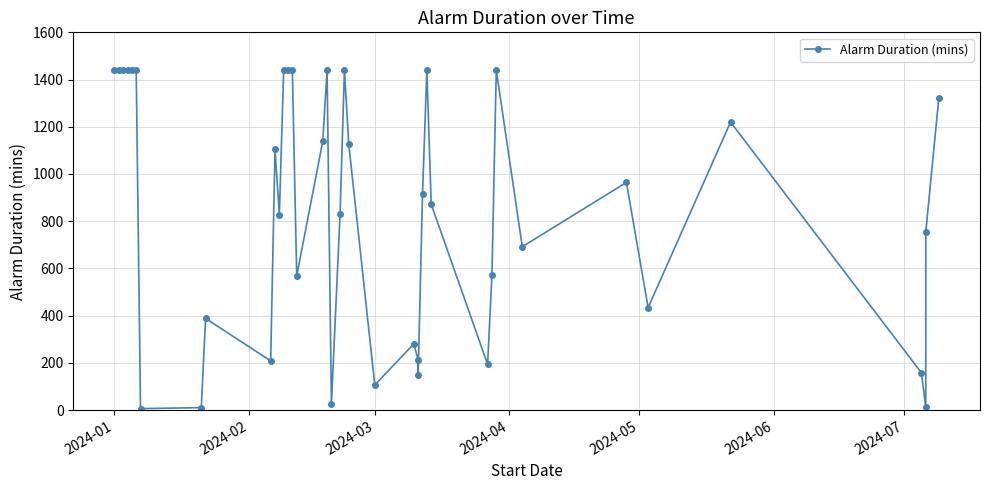

How many points are lower than both their immediate neighbors (excluding endpoints)?

11